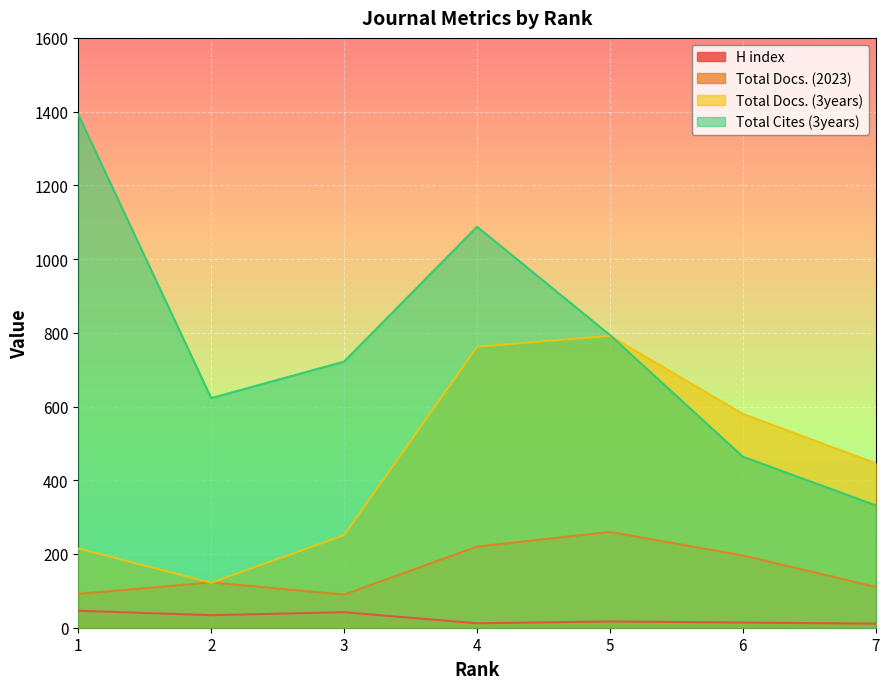

Which series ends up on top after the final intersection of Total Docs. (3years) and Total Cites (3years)?

Total Docs. (3years)